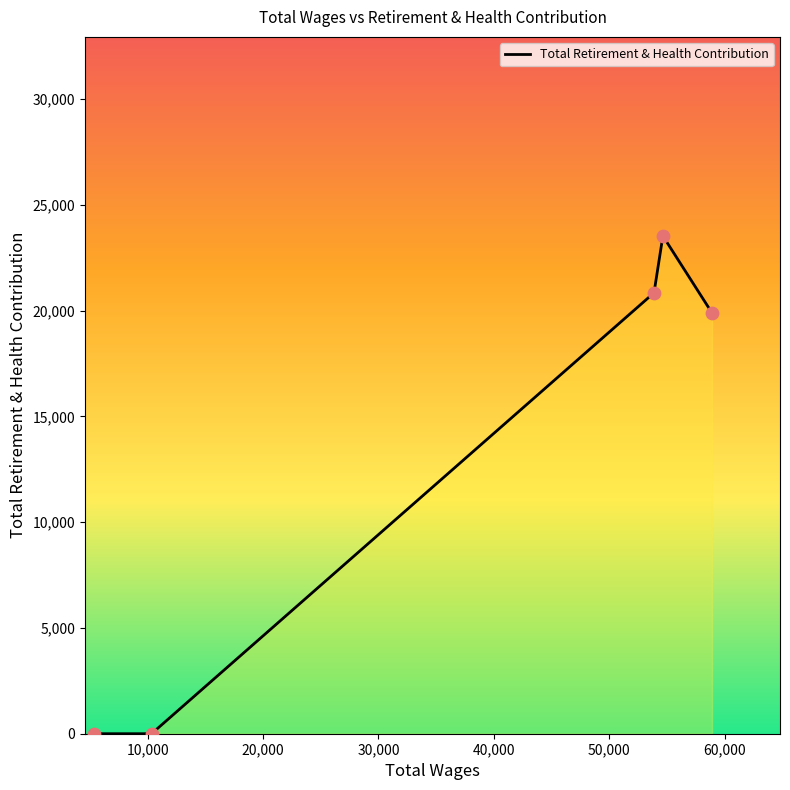

True or false: there are more than 1 points higher than both neighbors.

False